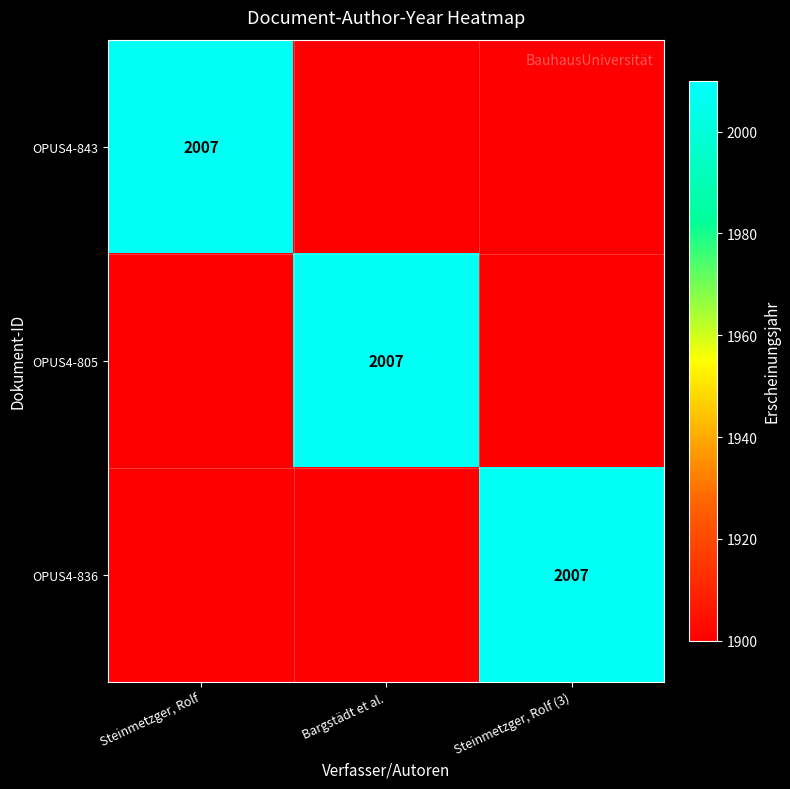

Is it true that OPUS4-836 equals 2007 at Steinmetzger, Rolf (3)?

True